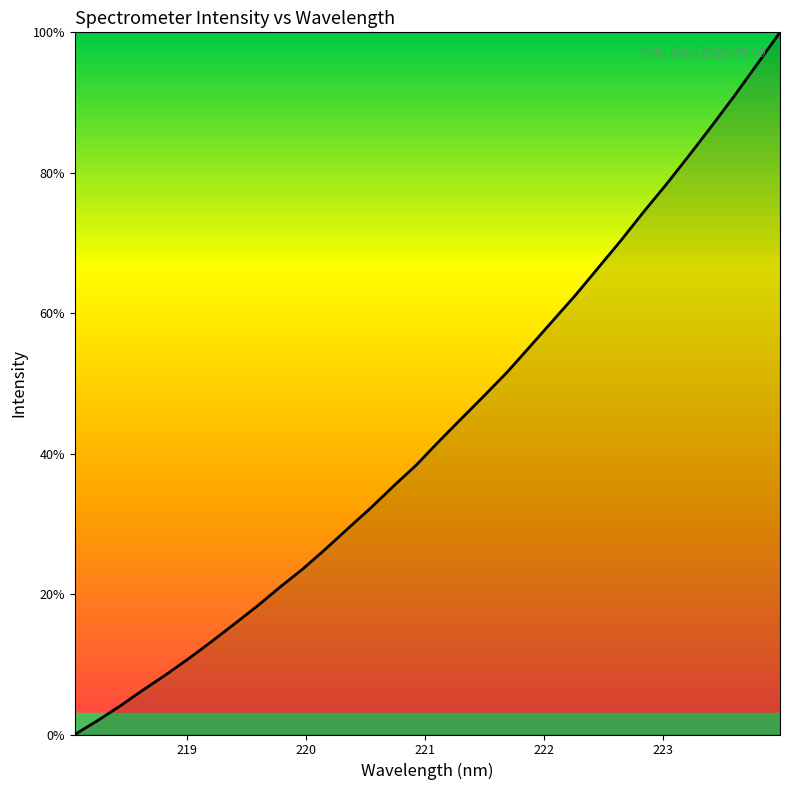

What is the difference between the maximum and minimum values?

100.0